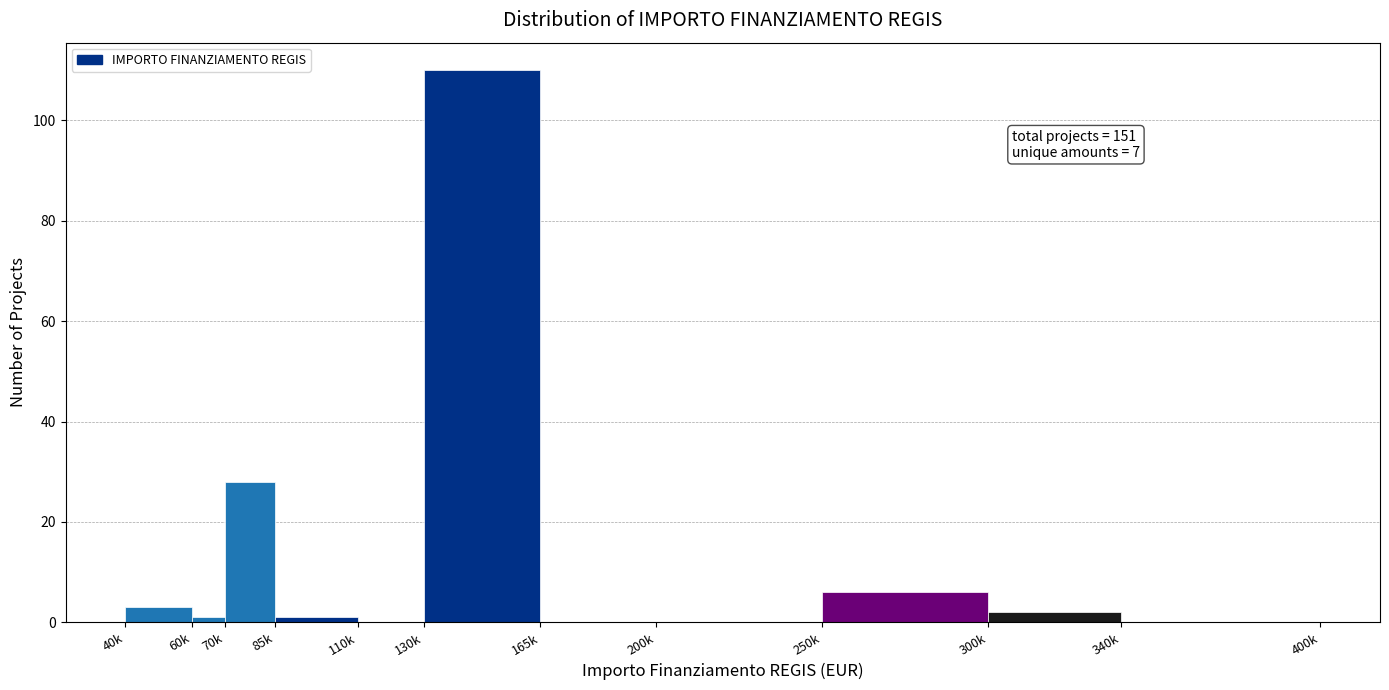

Reading left to right, extract all data points from this chart.

40k=3	60k=1	70k=28	85k=1	110k=0	130k=110	165k=0	200k=0	250k=6	300k=2	340k=0